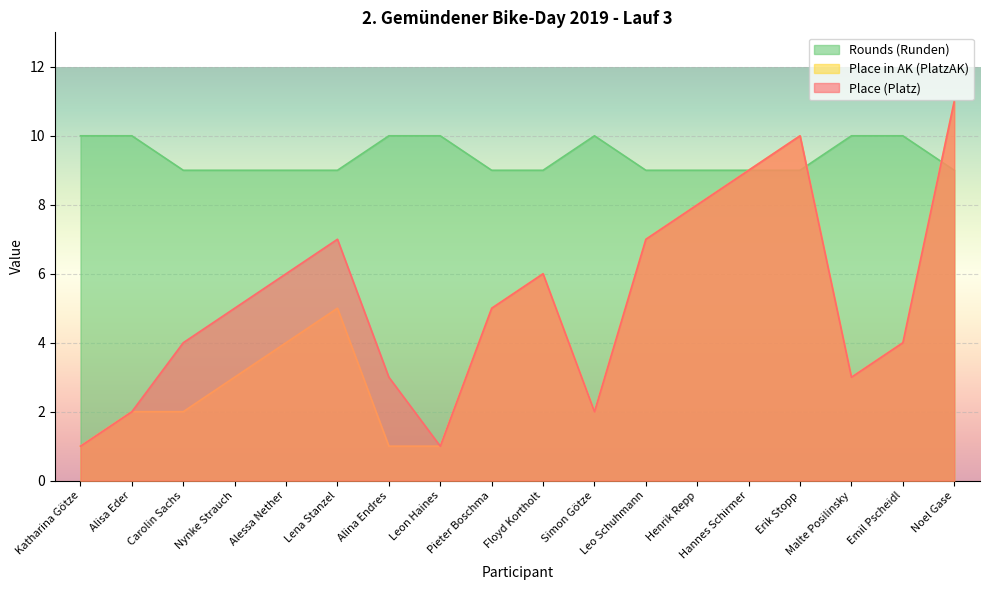

At Erik Stopp, list the series in order from largest to smallest.

Place (Platz), Place in AK (PlatzAK), Rounds (Runden)